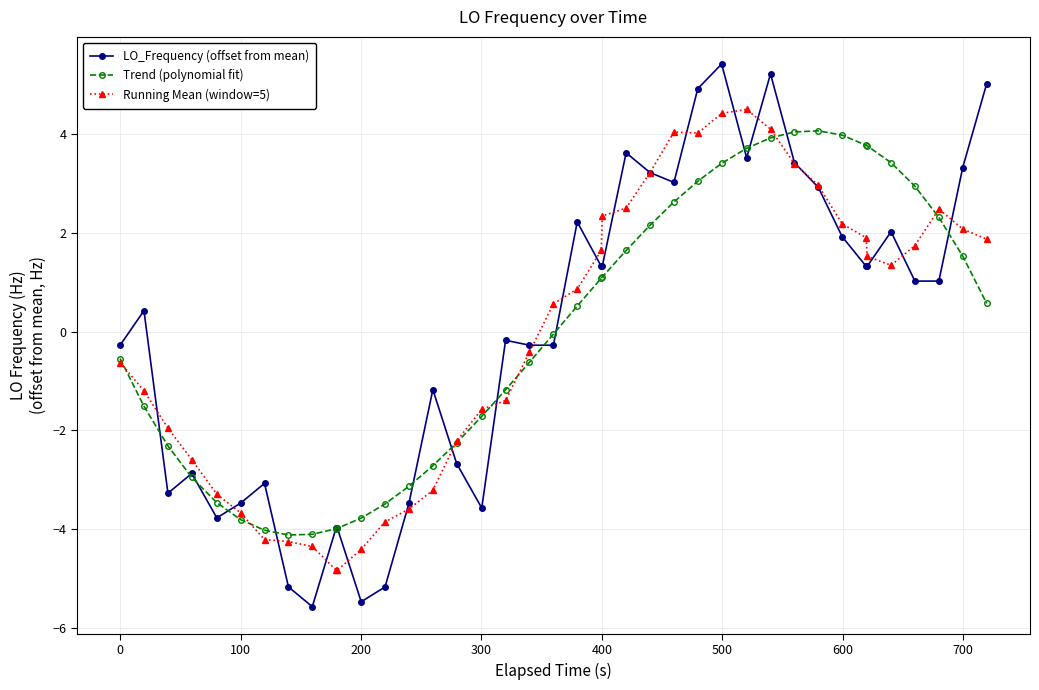

Count the number of data series in this chart.

3